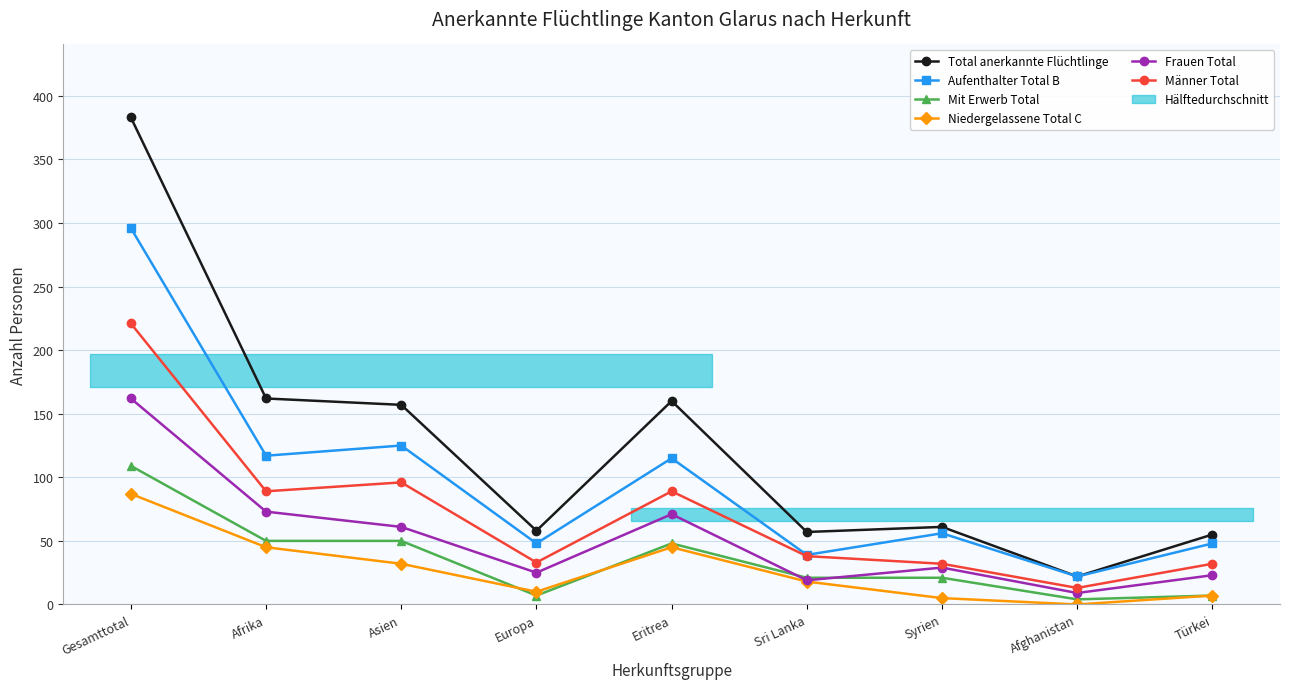

What is the maximum value shown in the chart?

383